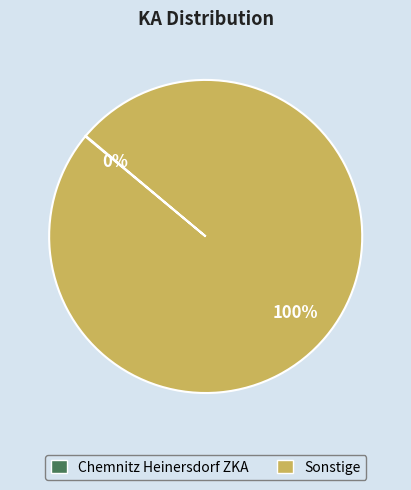

To the nearest percent, what is the difference between the largest and smallest slice percentages?

100%